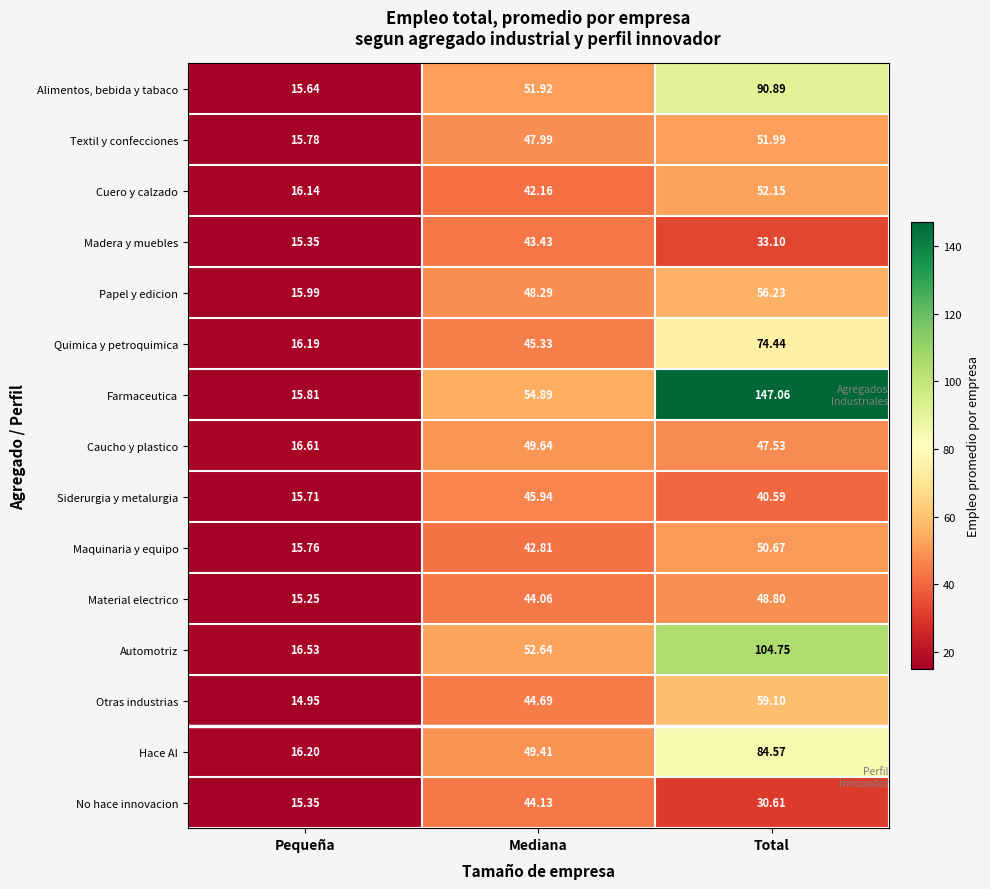

Which series has the largest range (max minus min)?

Farmaceutica